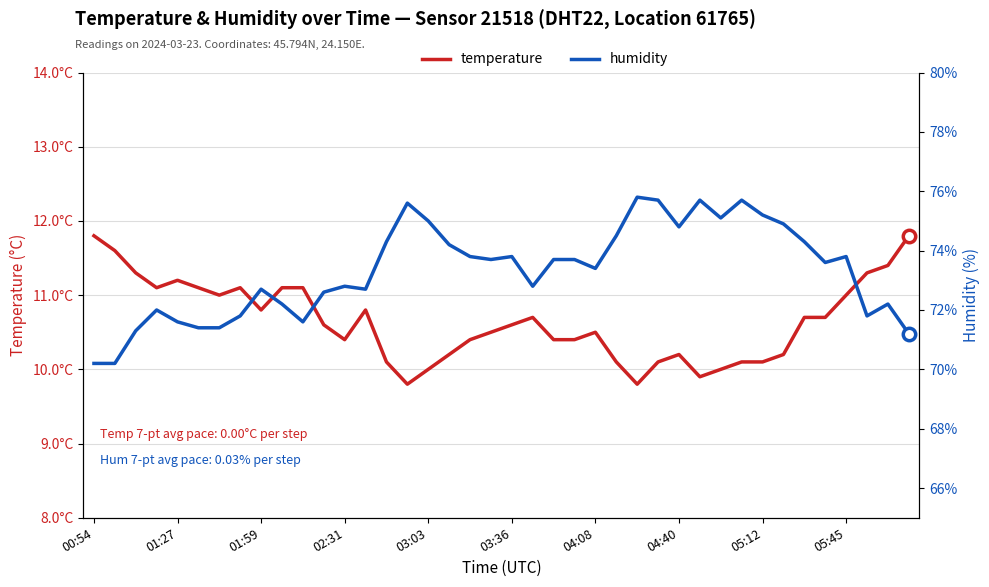

What is the total value across all series at 05:12?

85.3